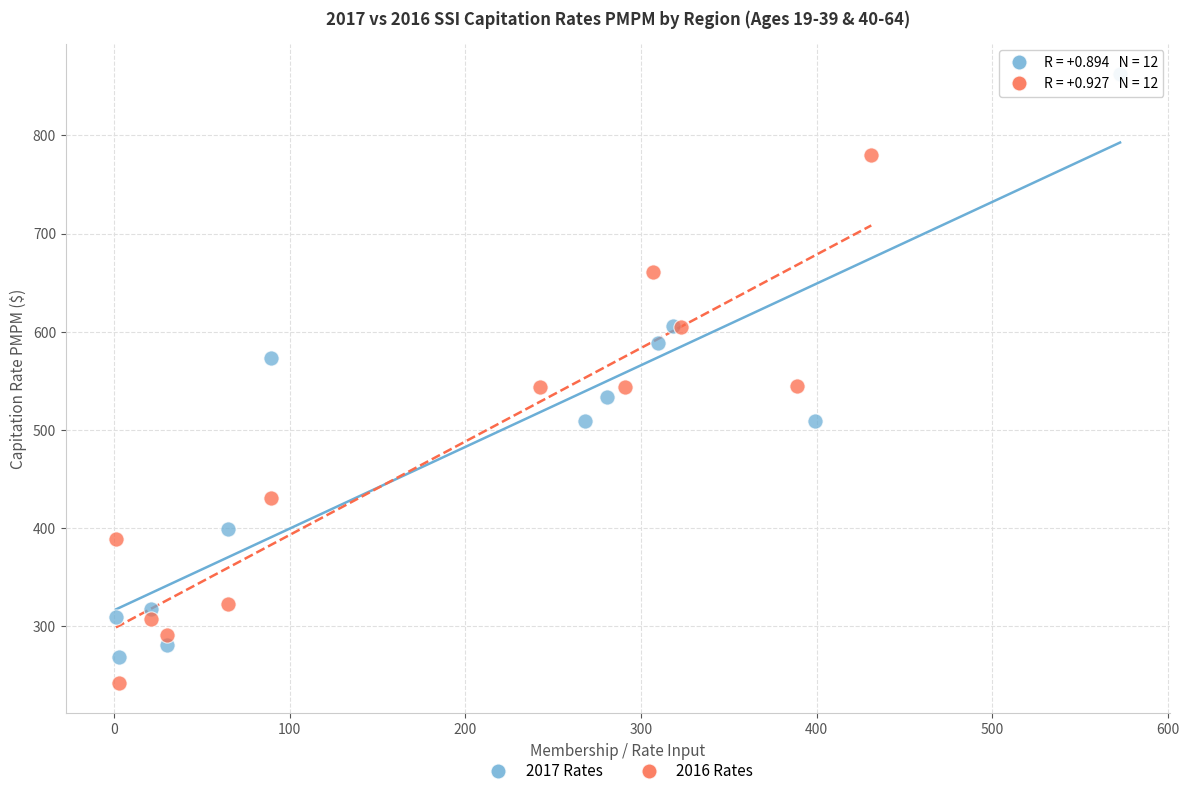

Which series reaches the maximum Y coordinate?

2017 Rates